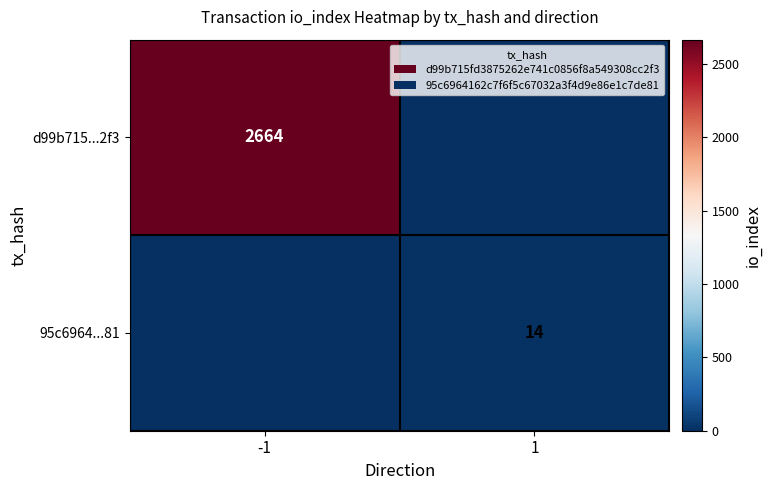

Between -1 and 1, which is larger?

-1